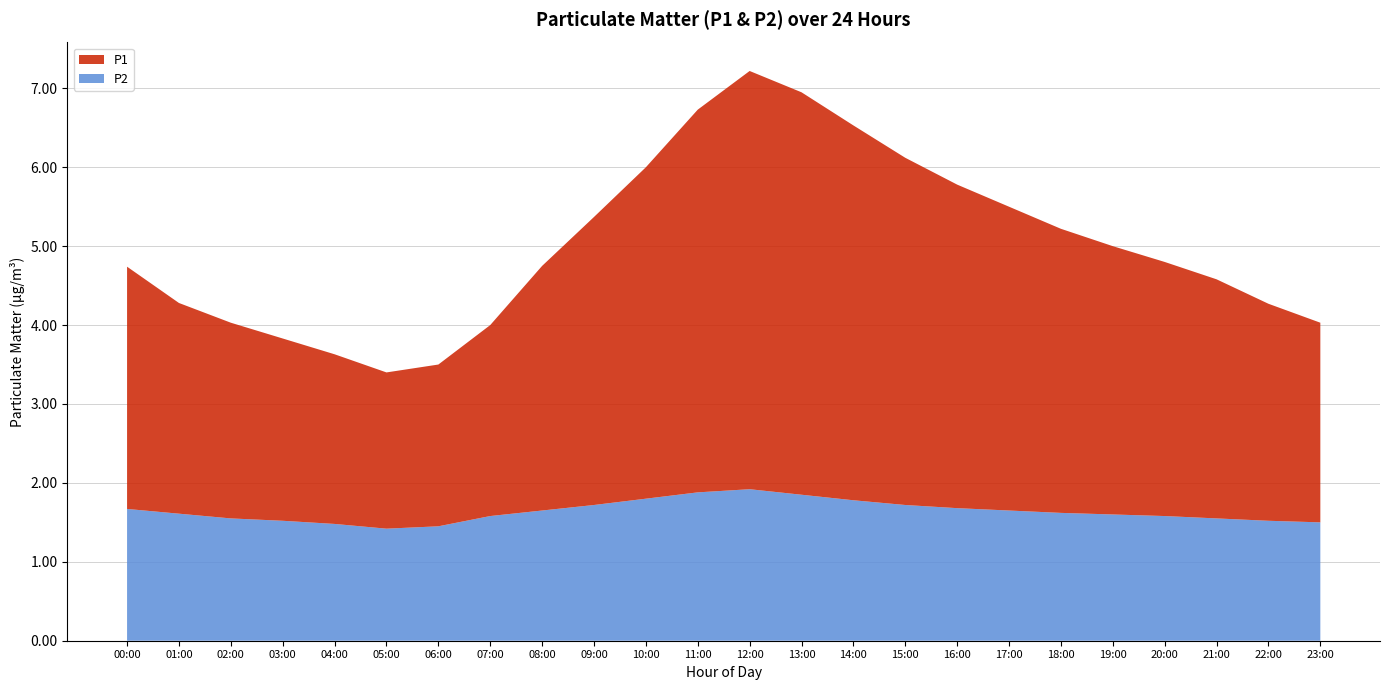

Reading left to right, extract all data points from this chart.

P1: 00:00=3.2	01:00=2.7	02:00=2.5	03:00=2.3	04:00=2.1	05:00=2.0	06:00=2.0	07:00=2.4	08:00=3.1	09:00=3.6	10:00=4.2	11:00=4.8	12:00=5.3	13:00=5.1	14:00=4.8	15:00=4.4	16:00=4.1	17:00=3.9	18:00=3.6	19:00=3.4	20:00=3.2	21:00=3.0	22:00=2.8	23:00=2.5
P2: 00:00=1.7	01:00=1.6	02:00=1.6	03:00=1.5	04:00=1.5	05:00=1.4	06:00=1.4	07:00=1.6	08:00=1.6	09:00=1.7	10:00=1.8	11:00=1.9	12:00=1.9	13:00=1.9	14:00=1.8	15:00=1.7	16:00=1.7	17:00=1.6	18:00=1.6	19:00=1.6	20:00=1.6	21:00=1.6	22:00=1.5	23:00=1.5